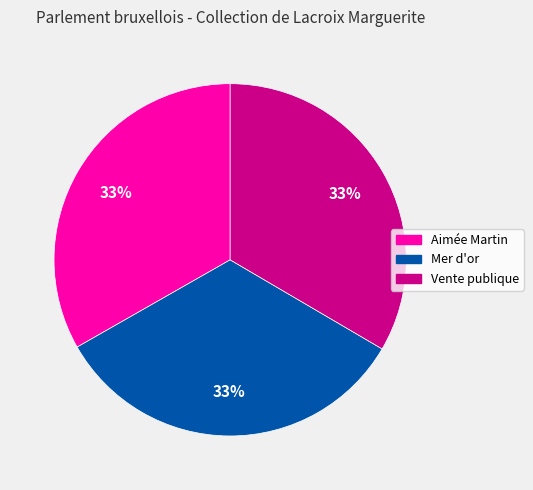

Is it true that Vente publique is 33% of the pie?

True